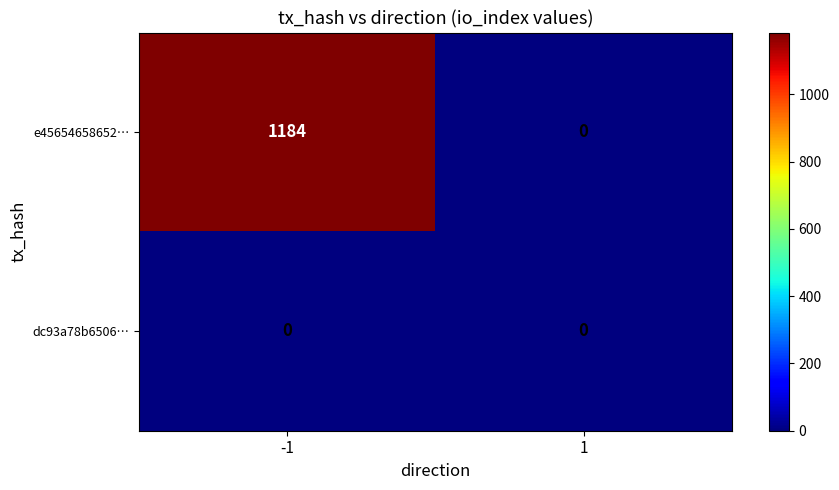

What is the approximate value of e45654658652… at -1, to the nearest 100?

1200